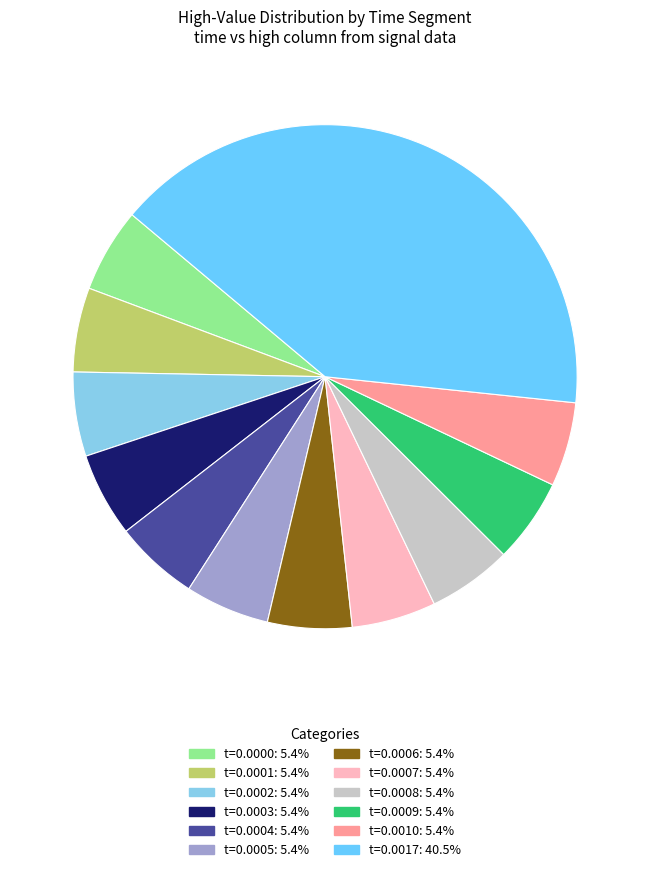

How many slices are in this pie chart?

12